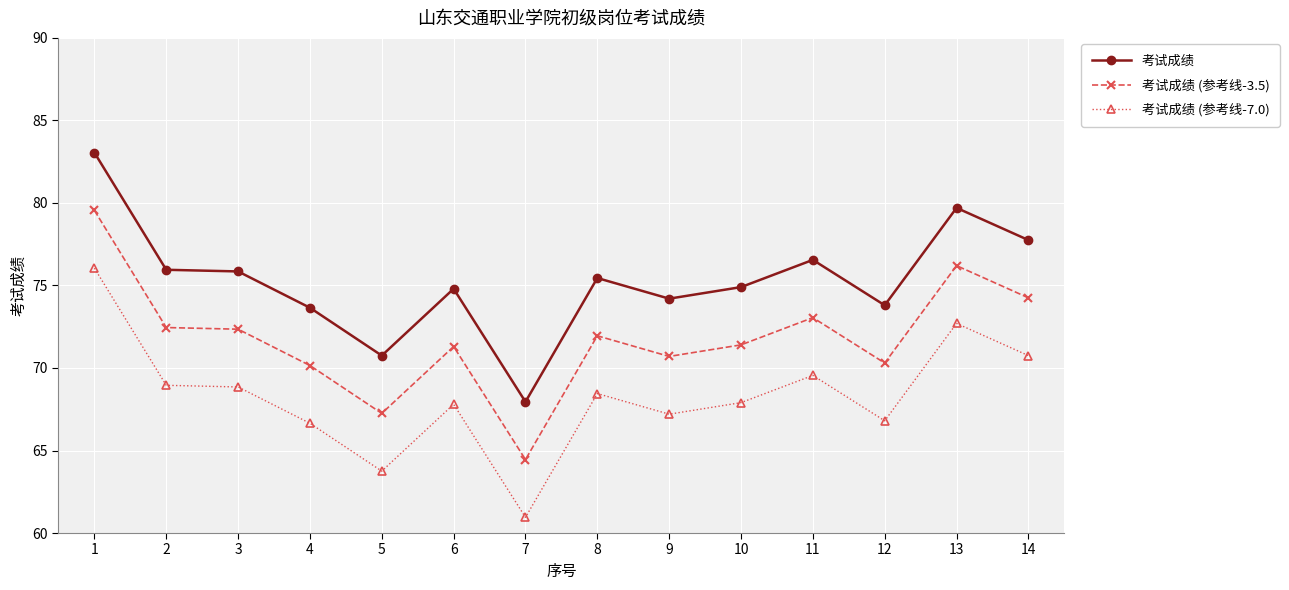

True or false: 考试成绩 (参考线-3.5) and 考试成绩 intersect in this chart.

False